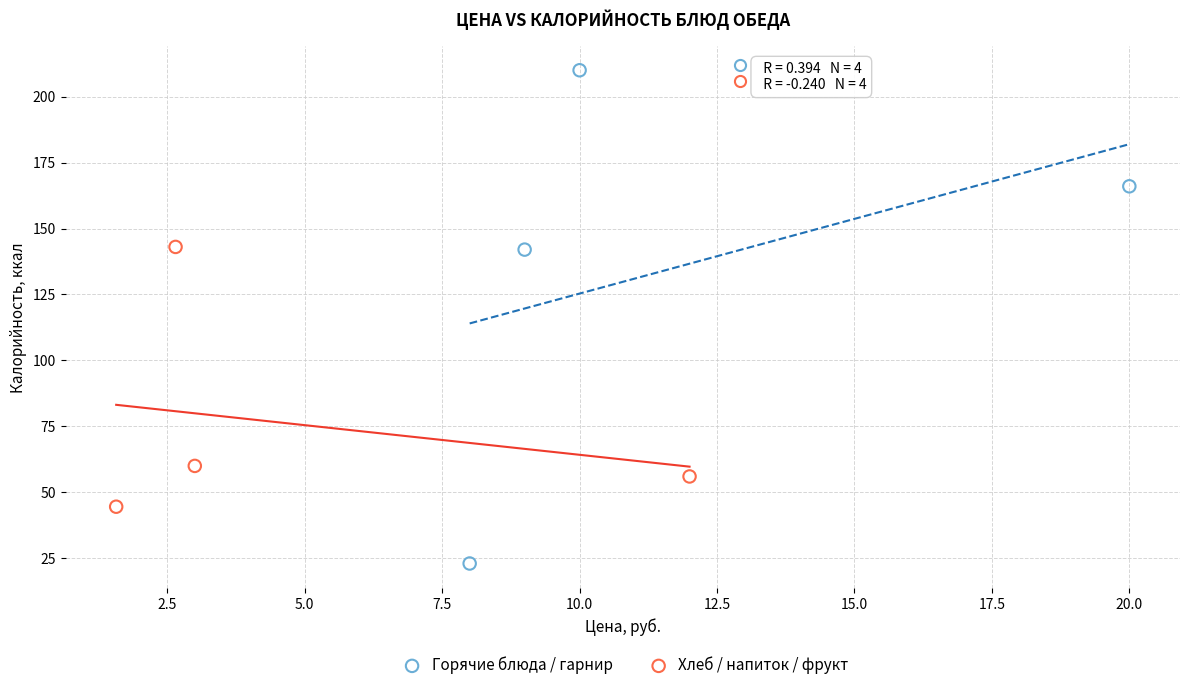

What are all the series names shown in the legend?

Горячие блюда / гарнир, Хлеб / напиток / фрукт